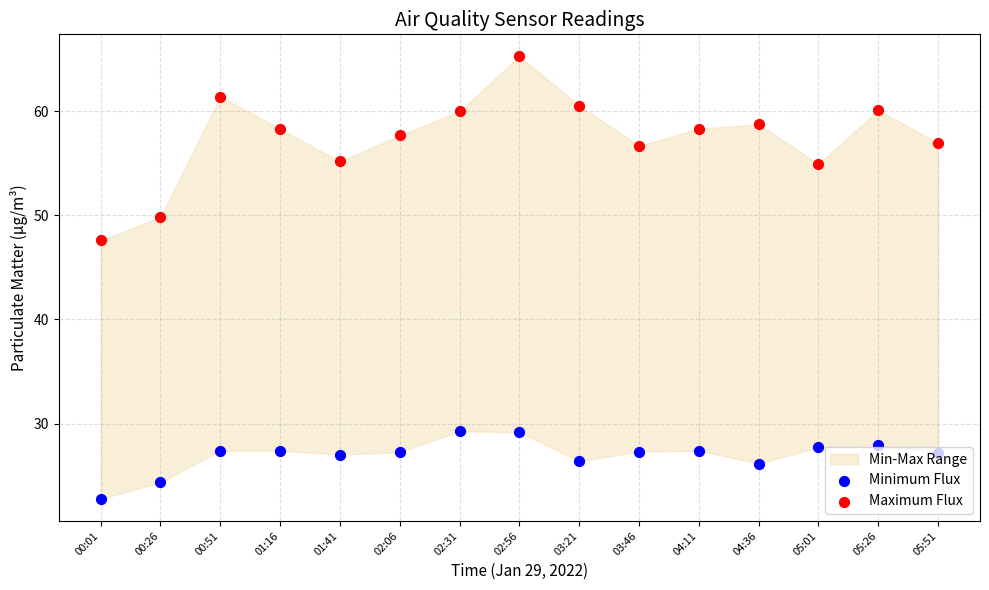

Which series reaches the maximum Y coordinate?

Maximum Flux